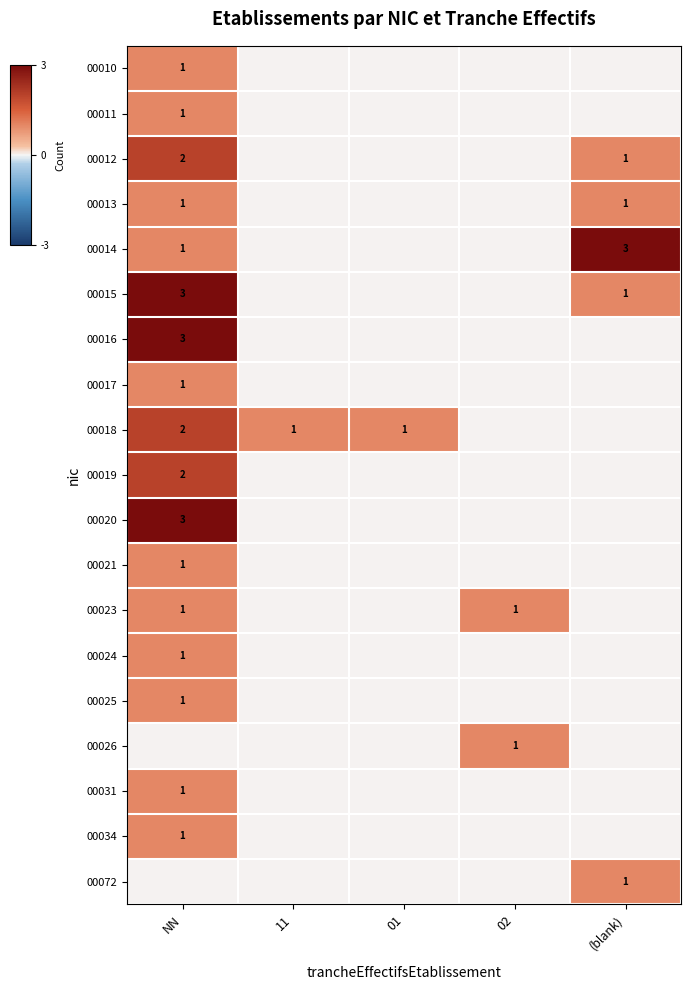

What is the sum of all 00011 values?

1